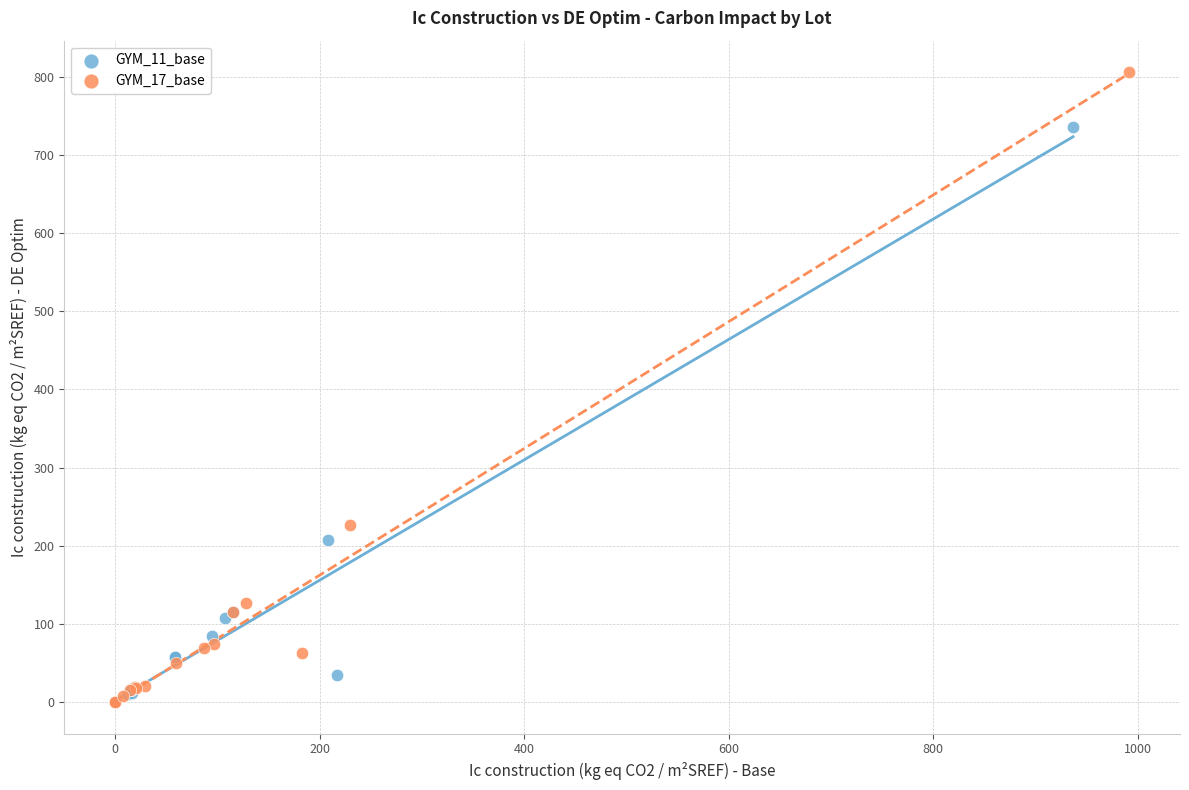

What are all the series names shown in the legend?

GYM_11_base, GYM_17_base